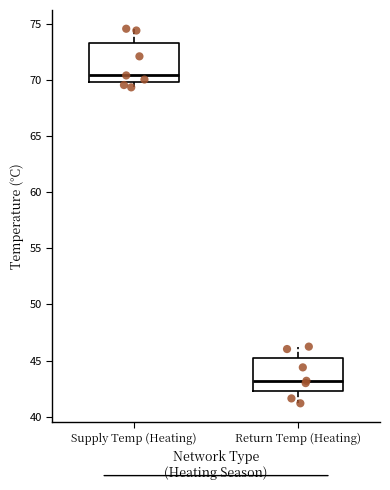

Reading left to right, transcribe this box plot: for each box, give where its median line is, the range the box spans, and where its two whiskers end, as read against the y-axis. The values are not printed on the chart, so give them approximately, as read against the axis.

Supply Temp (Heating): median 70.5, box 70.0 to 73.5, whiskers 69.5 to 74.5
Return Temp (Heating): median 43.0, box 42.5 to 45.0, whiskers 41.0 to 46.0